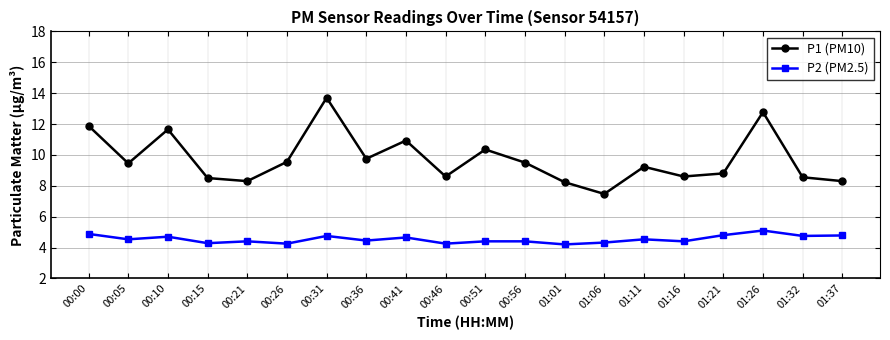

True or false: P1 (PM10) and P2 (PM2.5) cross at least once.

False